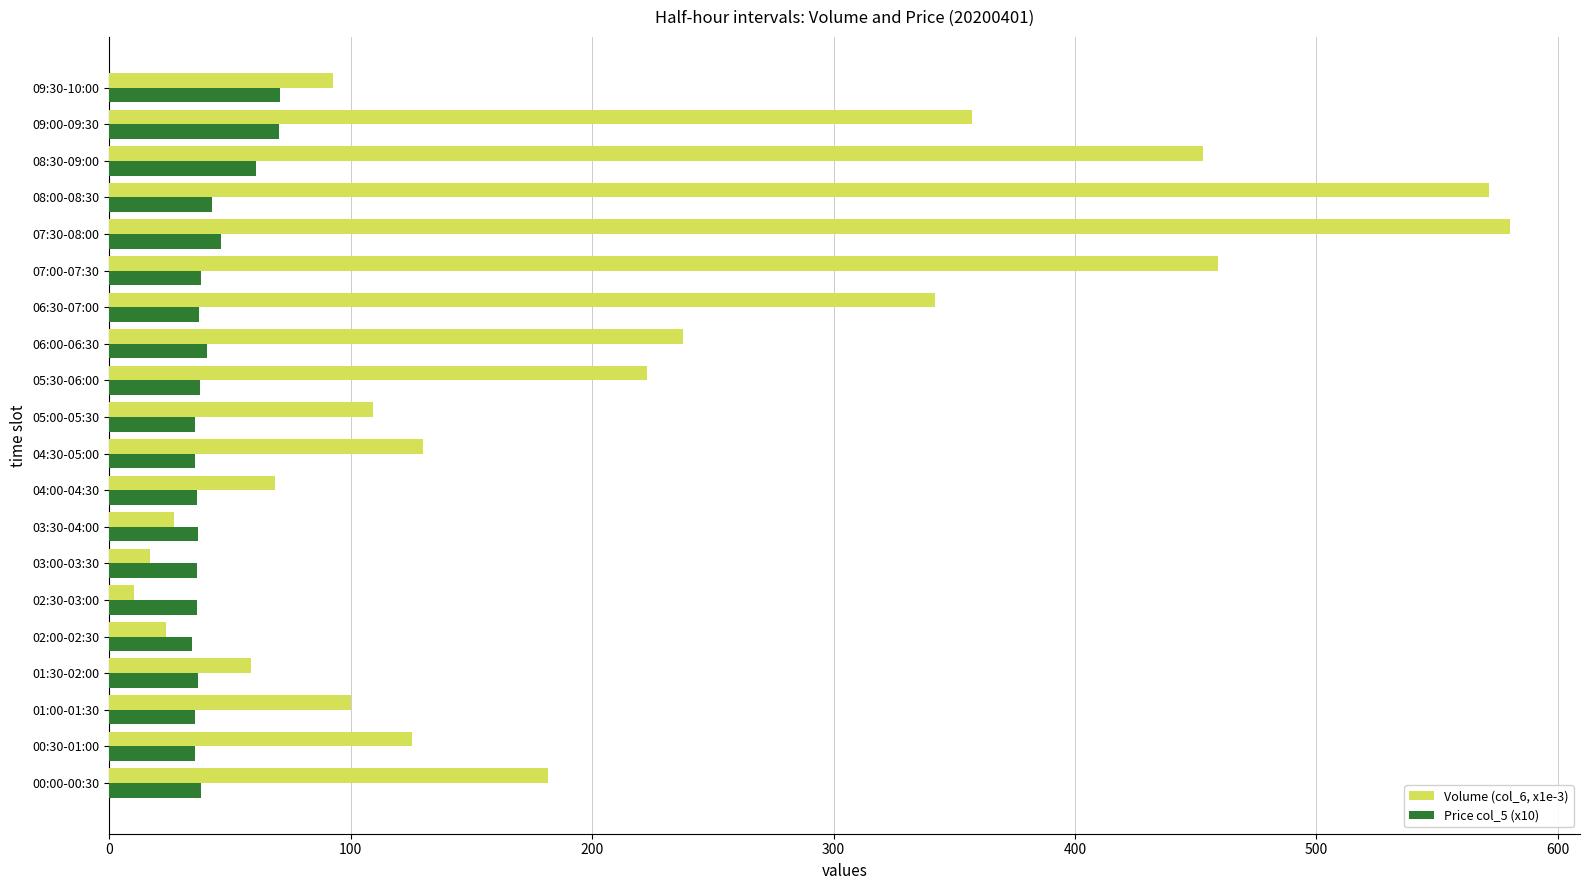

What is the highest value of the Price col_5 (x10) series?

70.5